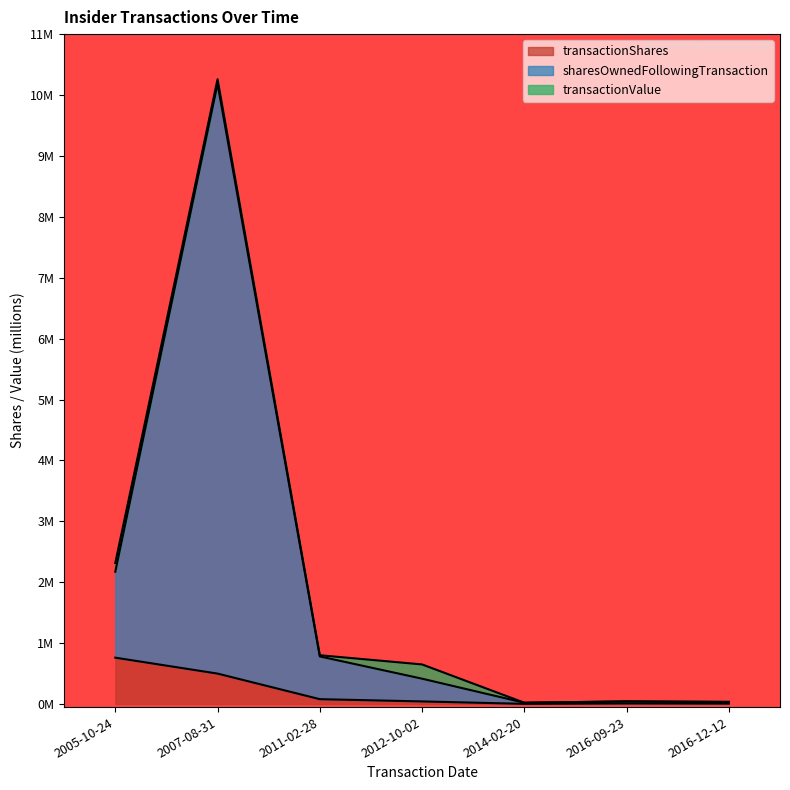

Does the chart display data point markers on the line(s)?

No